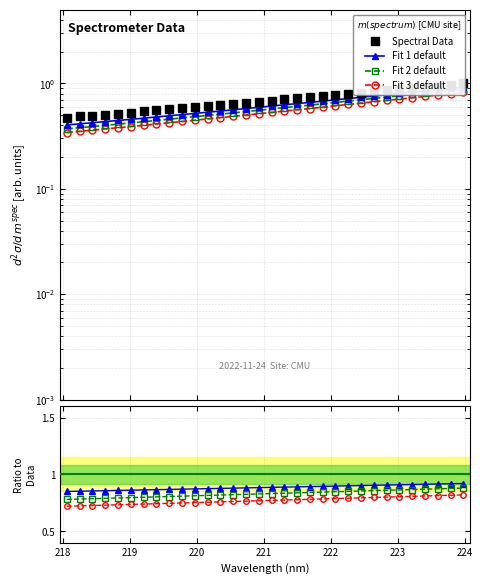

What is the minimum value shown in the chart?

0.5